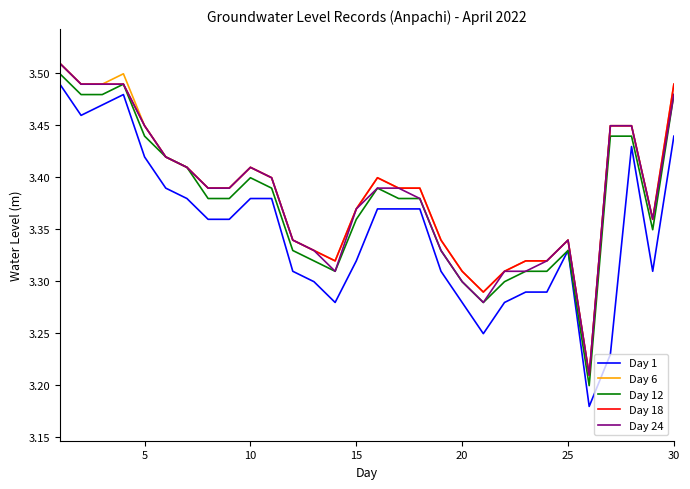

Which series has the widest spread of values?

Day 1